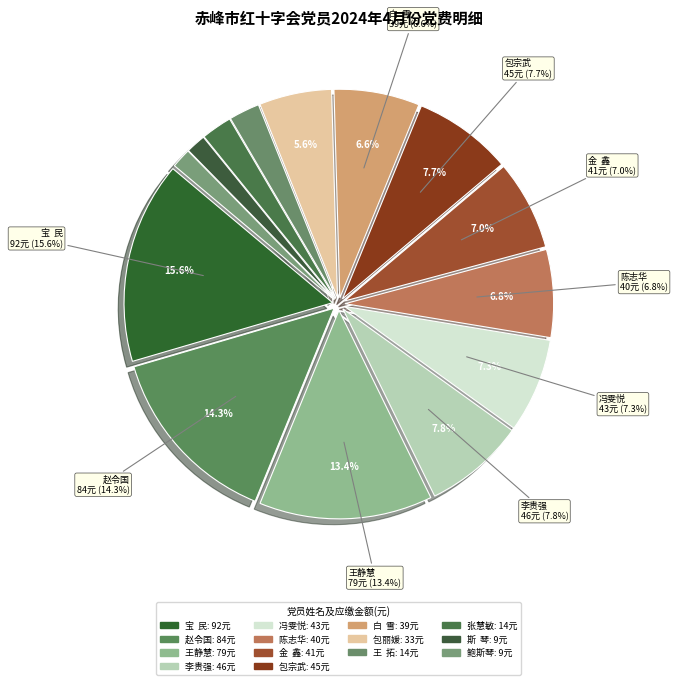

Approximately how many times larger is the value at 宝  民 compared to 包丽媛?

2.8